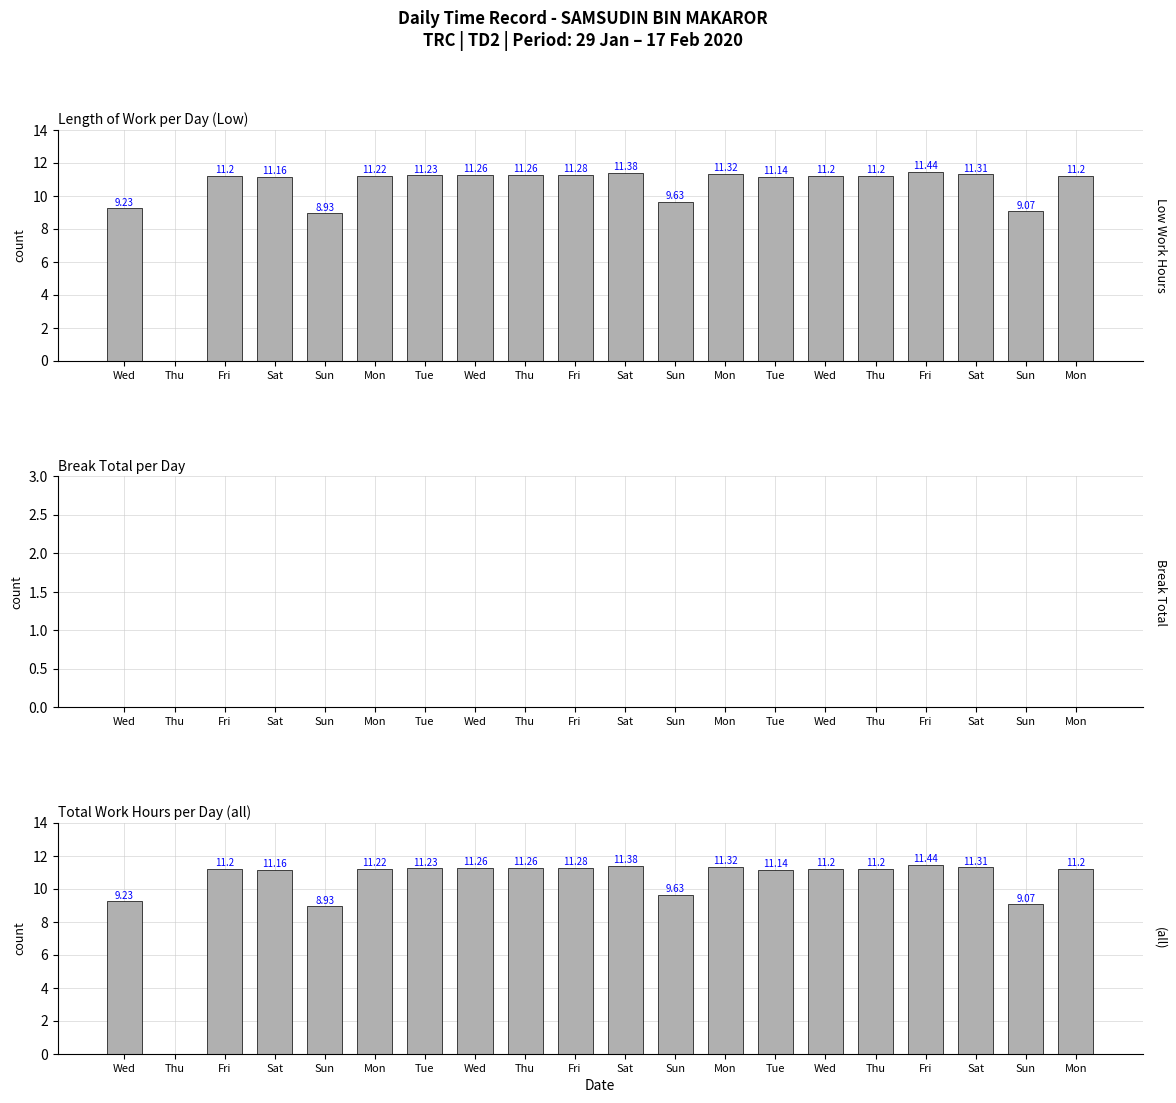

What is the average value?

10.3